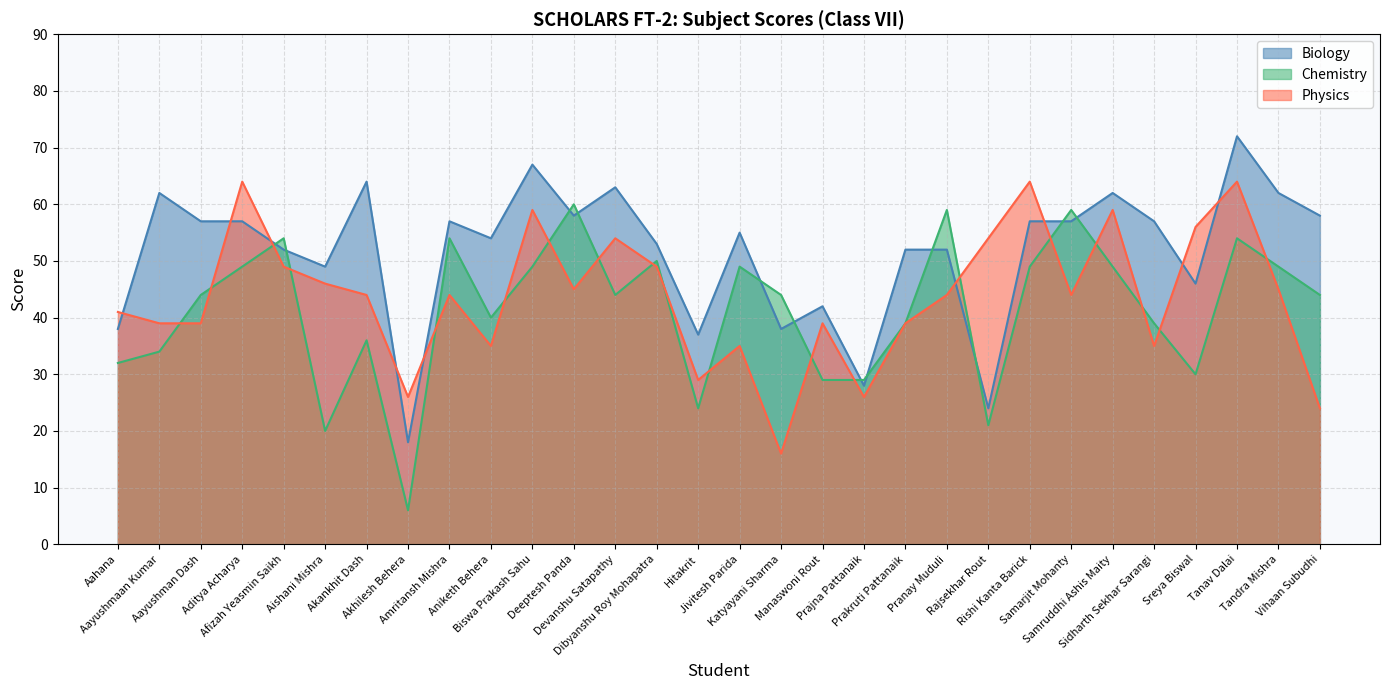

Where is Chemistry nearest to the value 33?

Aahana